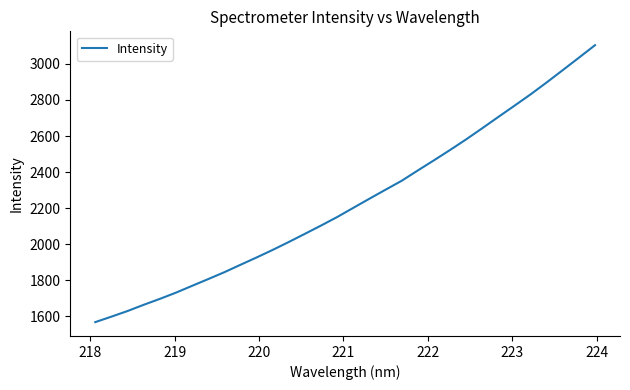

What is the difference between the maximum and minimum values?

1536.8